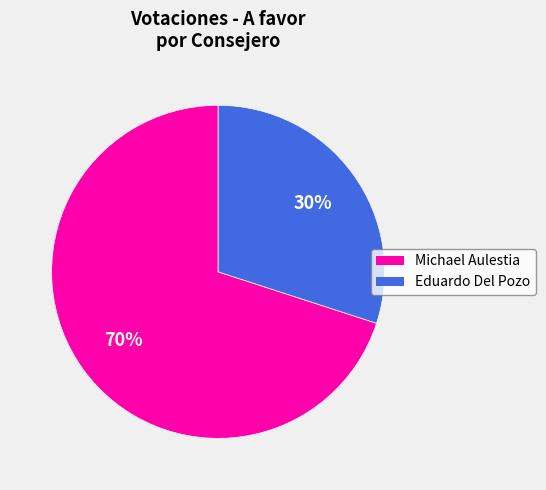

What percentage is the Eduardo Del Pozo slice, to the nearest percent?

30%